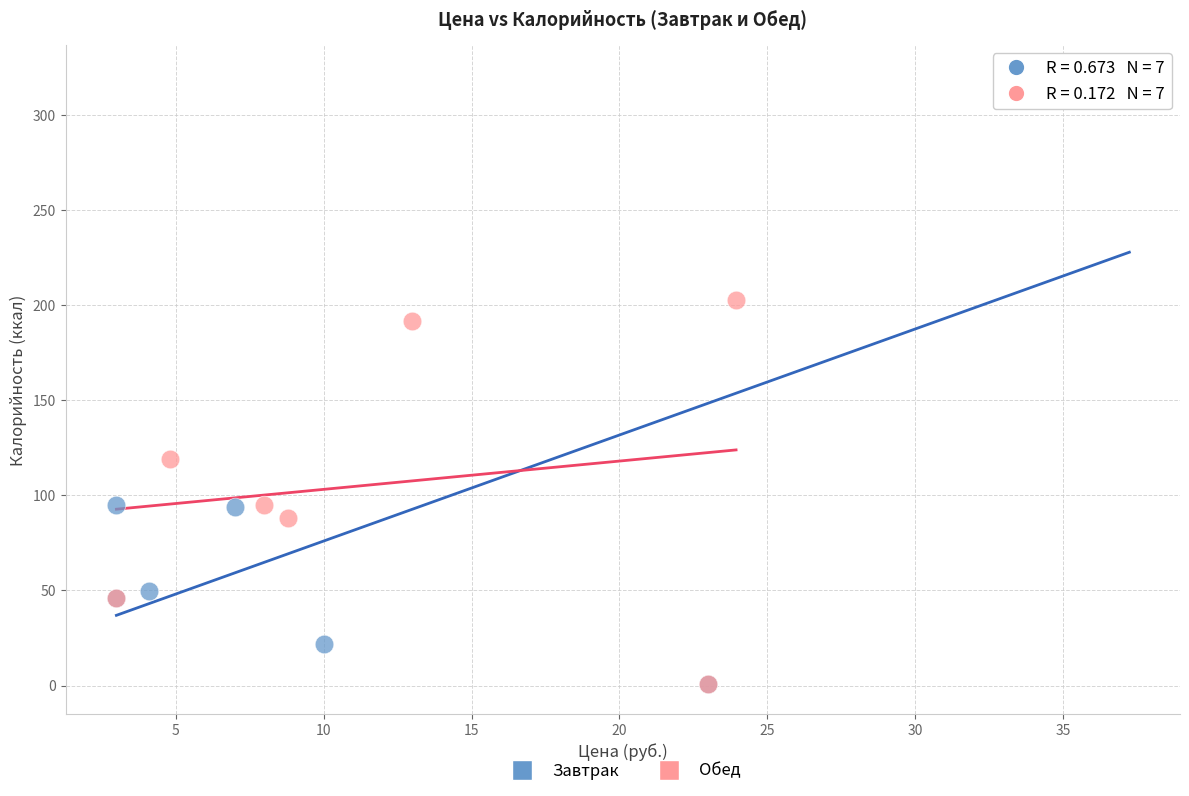

Which series reaches the maximum Y coordinate?

Завтрак